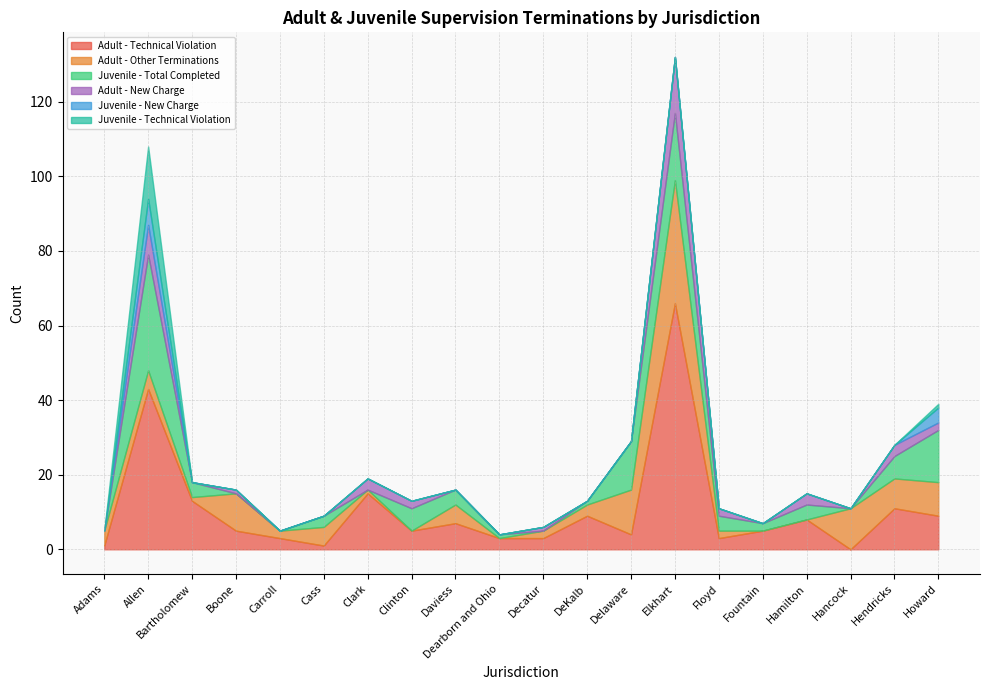

What position from the left is Carroll?

5